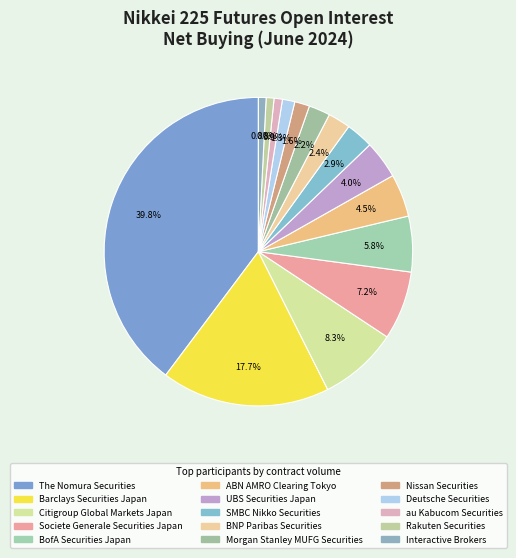

The UBS Securities Japan slice represents 1% of the pie. True or false?

False